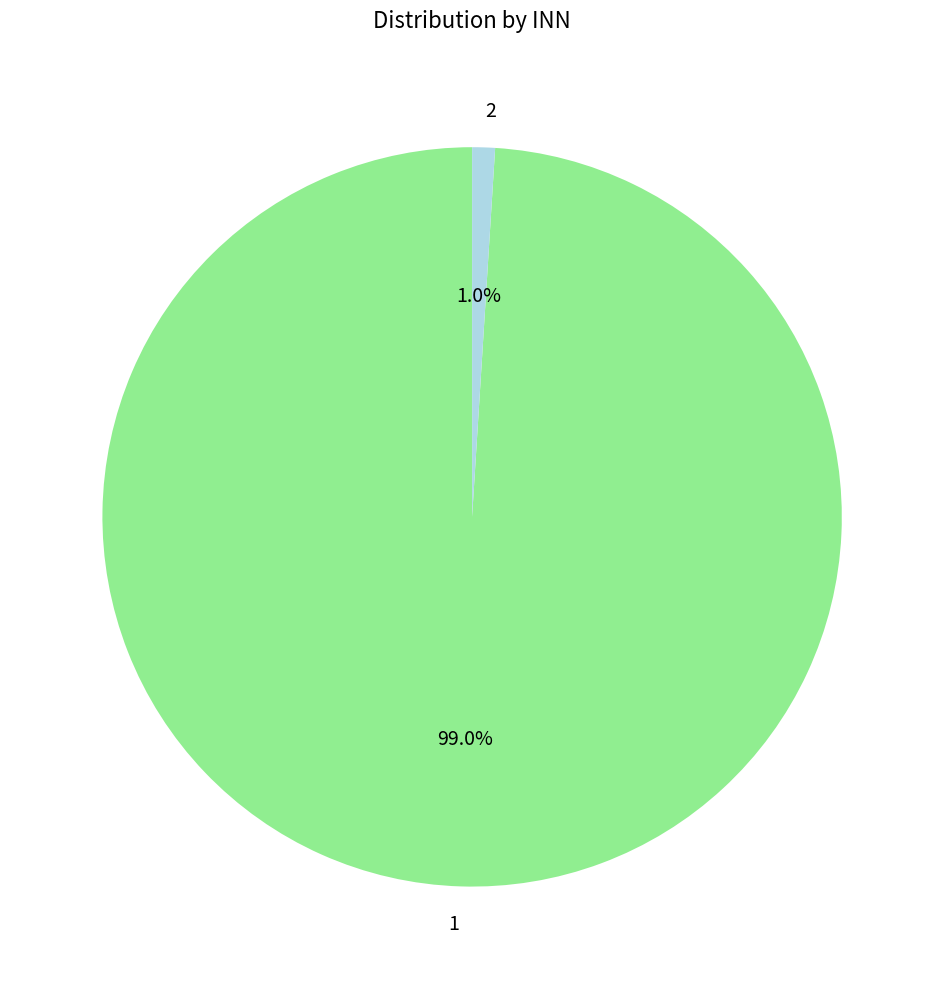

The 1 slice represents 86% of the pie. True or false?

False